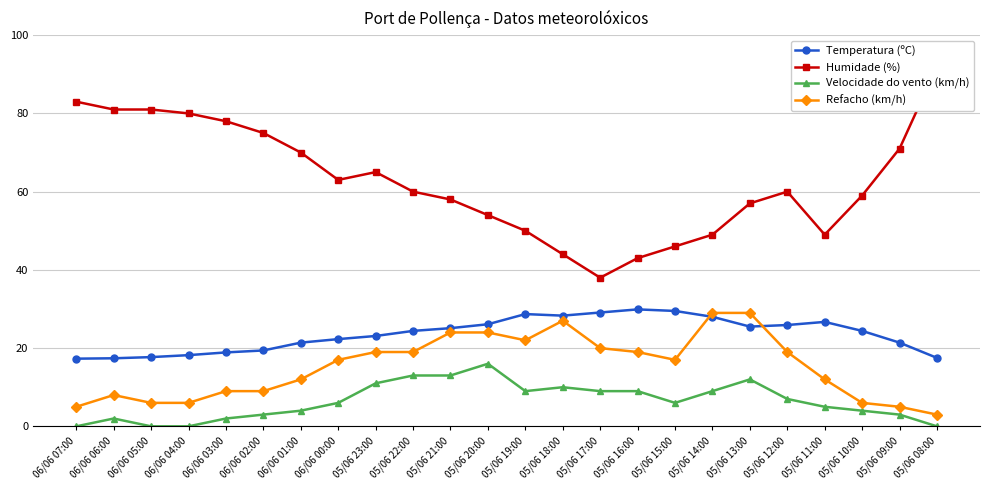

In Velocidade do vento (km/h), how many points are higher than both neighbors (excluding endpoints)?

4